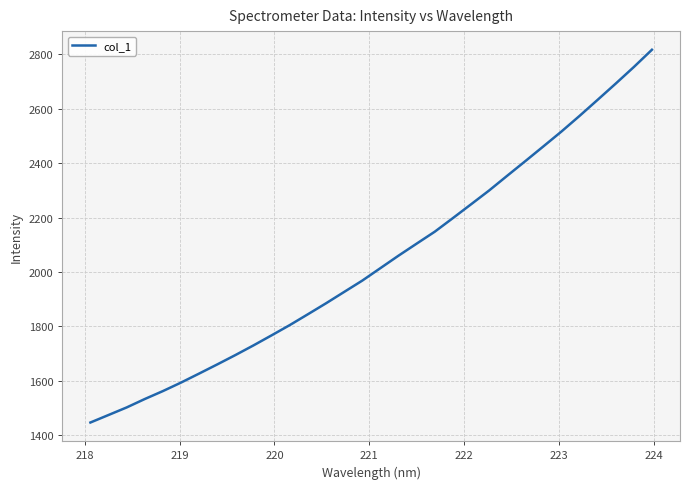

Reading left to right, extract all data points from this chart.

1447.0	1474.7	1502.4	1533.4	1562.6	1593.9	1627.0	1660.7	1695.0	1730.6	1767.6	1805.2	1844.9	1885.2	1926.9	1968.5	2014.3	2060.1	2104.3	2148.1	2198.1	2248.6	2299.5	2353.6	2407.3	2461.6	2516.4	2573.8	2632.9	2692.5	2753.3	2816.8